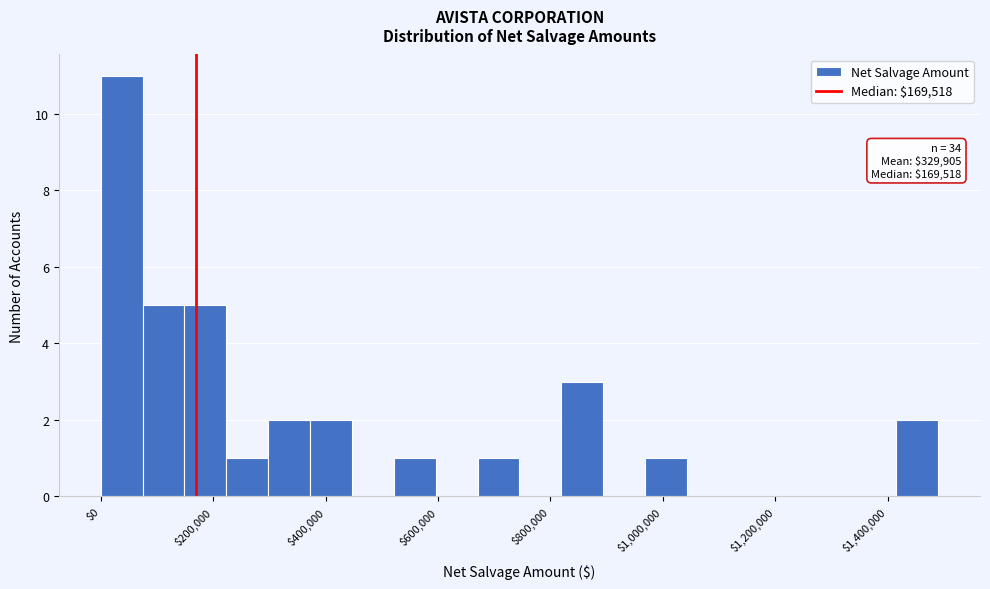

Around what value on the x-axis is the tallest bar? Give the approximate position of its centre, as read against the axis.

40000